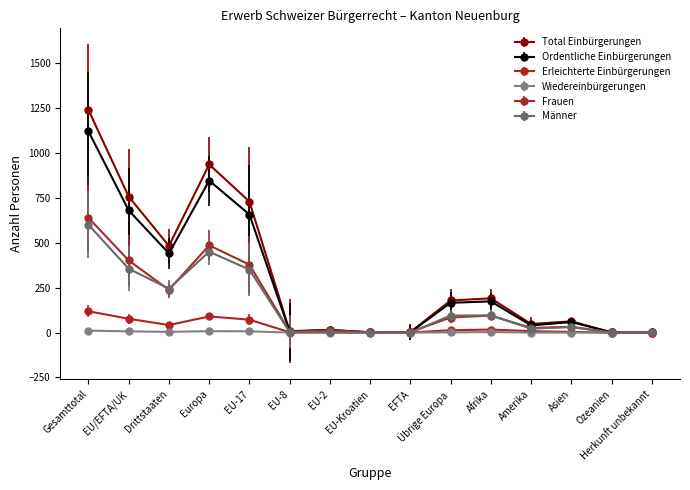

What are all the series names shown in the legend?

Total Einbürgerungen, Ordentliche Einbürgerungen, Erleichterte Einbürgerungen, Wiedereinbürgerungen, Frauen, Männer